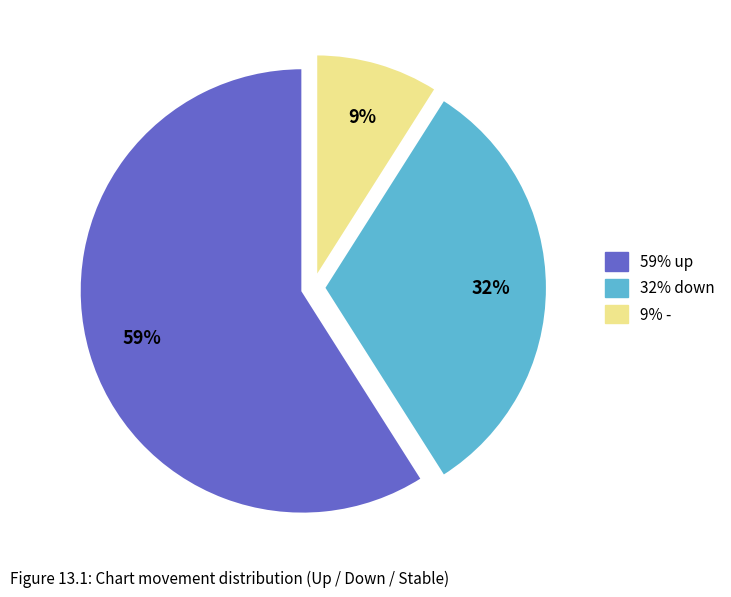

Does any single category account for the majority?

Yes